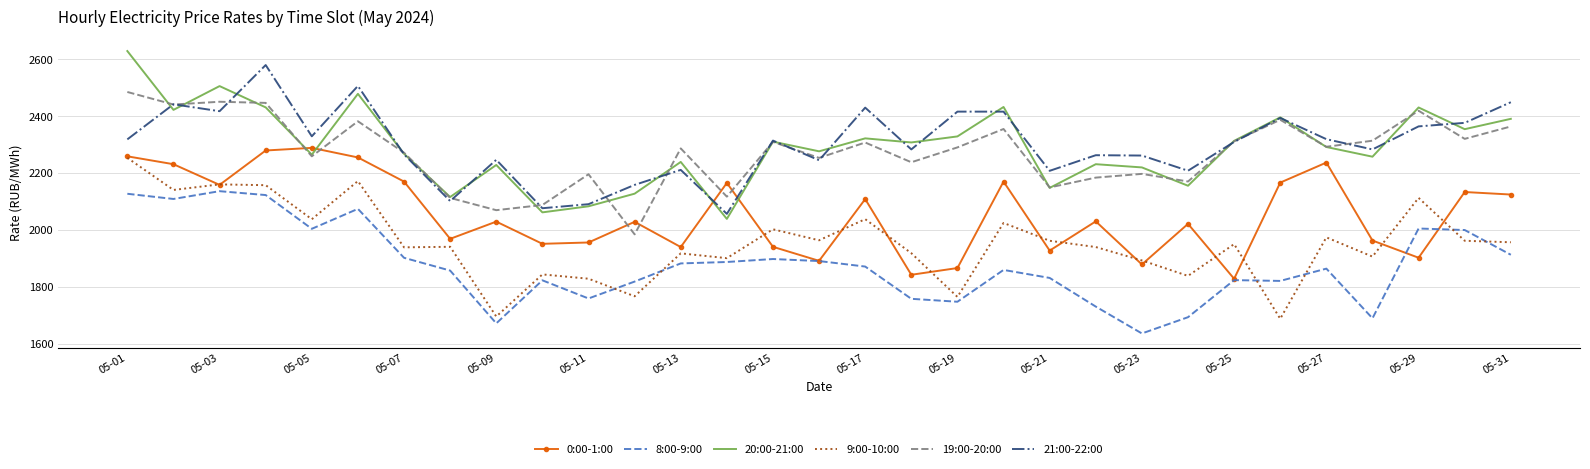

What are all the series names shown in the legend?

0:00-1:00, 8:00-9:00, 20:00-21:00, 9:00-10:00, 19:00-20:00, 21:00-22:00